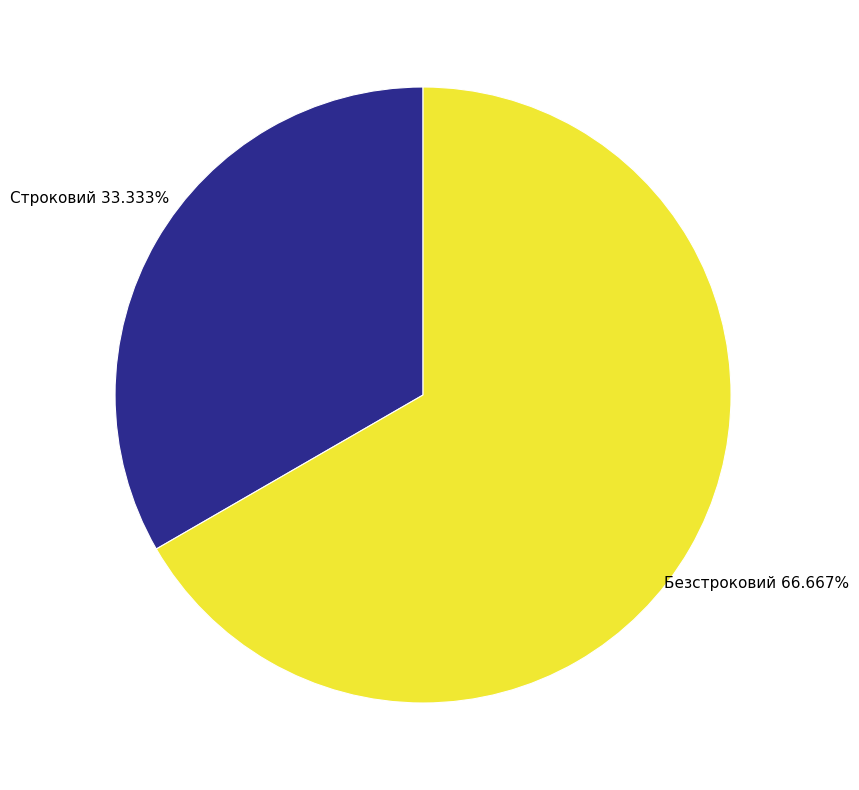

Count the number of slices in the pie.

2